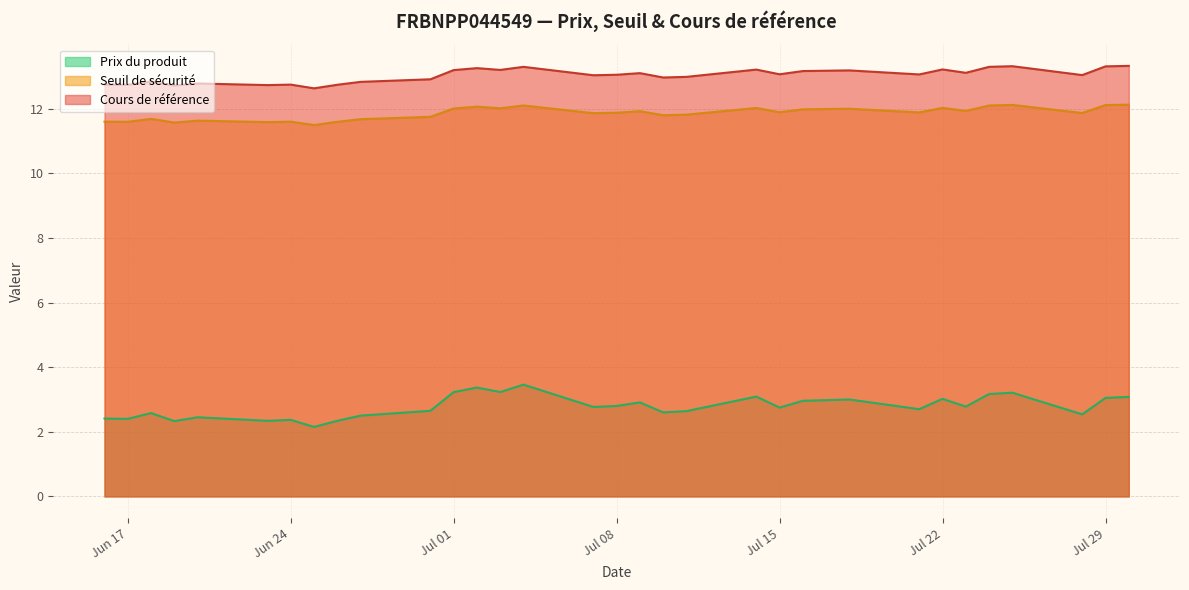

How many interior local peaks does the Seuil de sécurité series have?

10